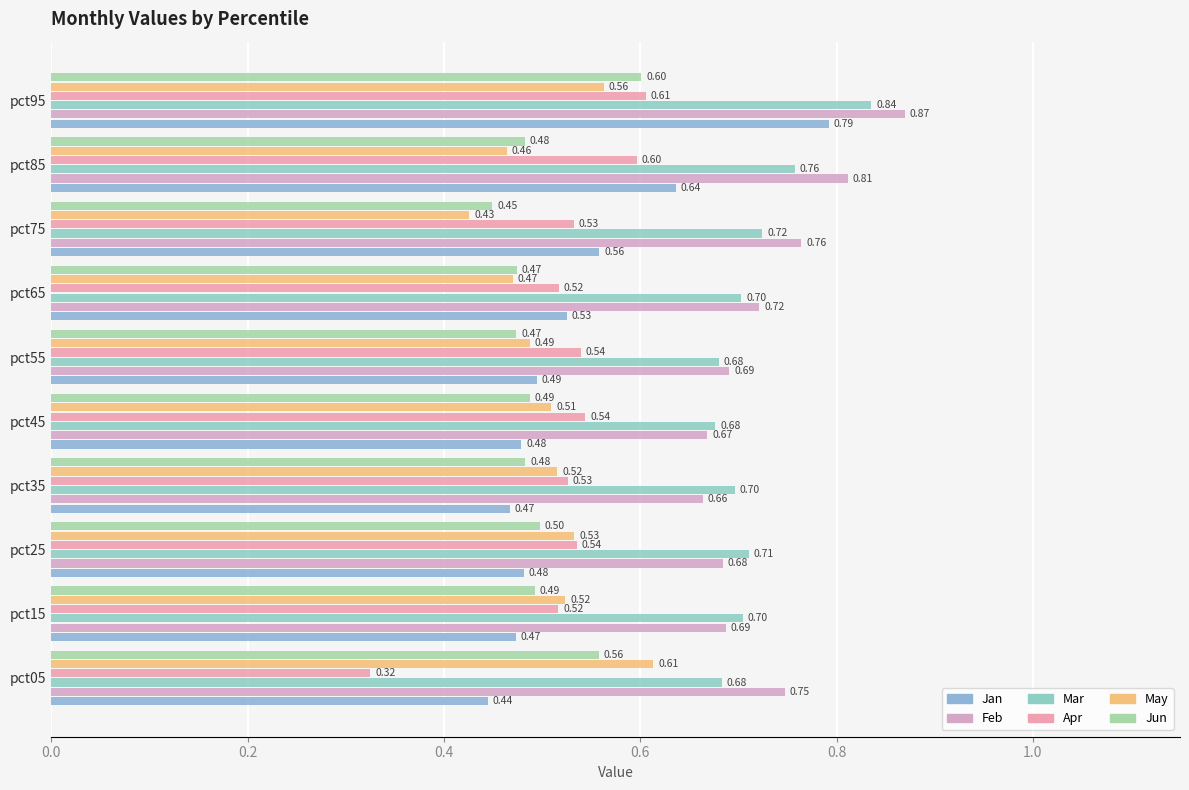

How many bars are there in total?

60